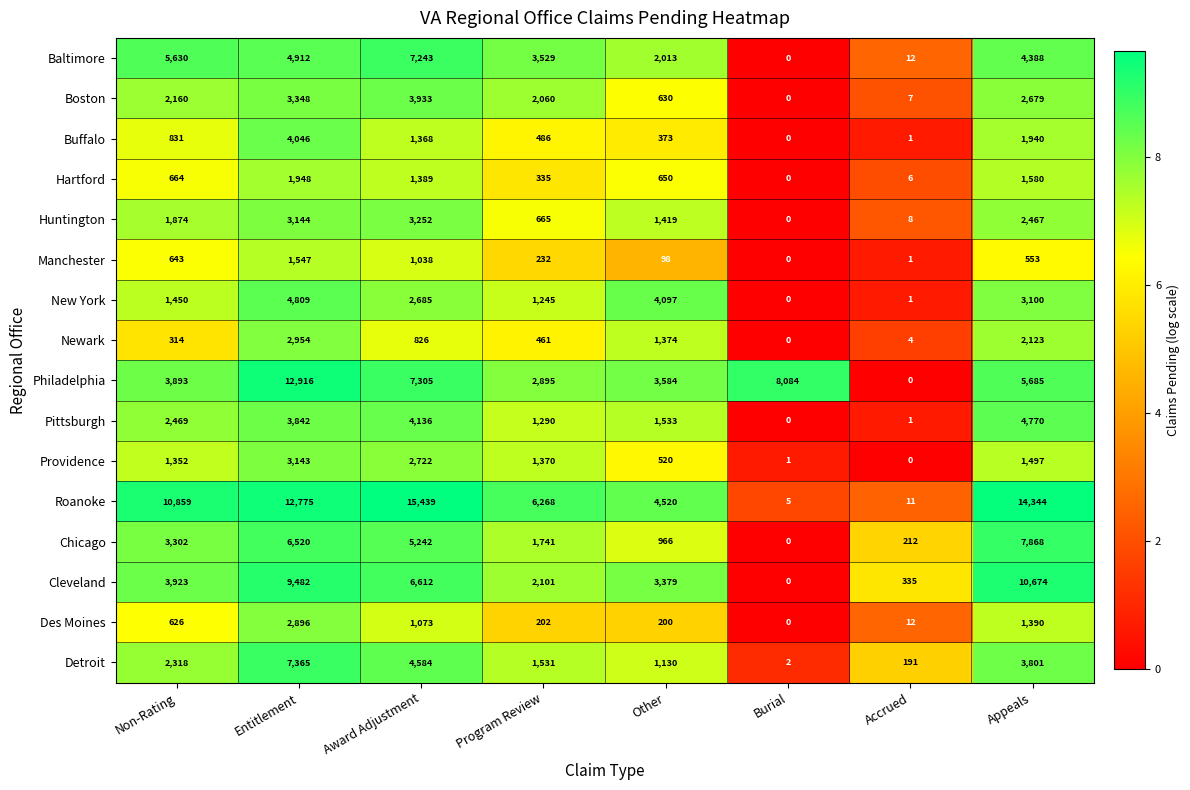

What is the maximum value shown in the chart?

15439